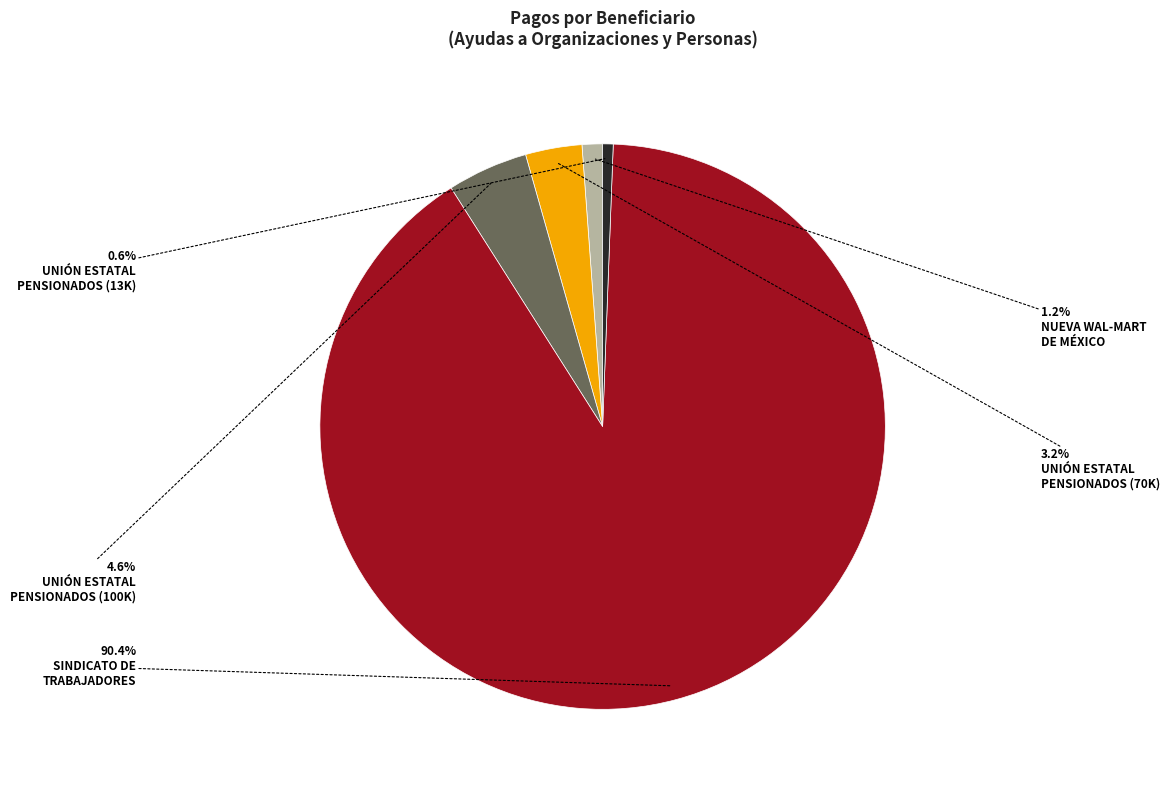

How many segments does this pie chart have?

5